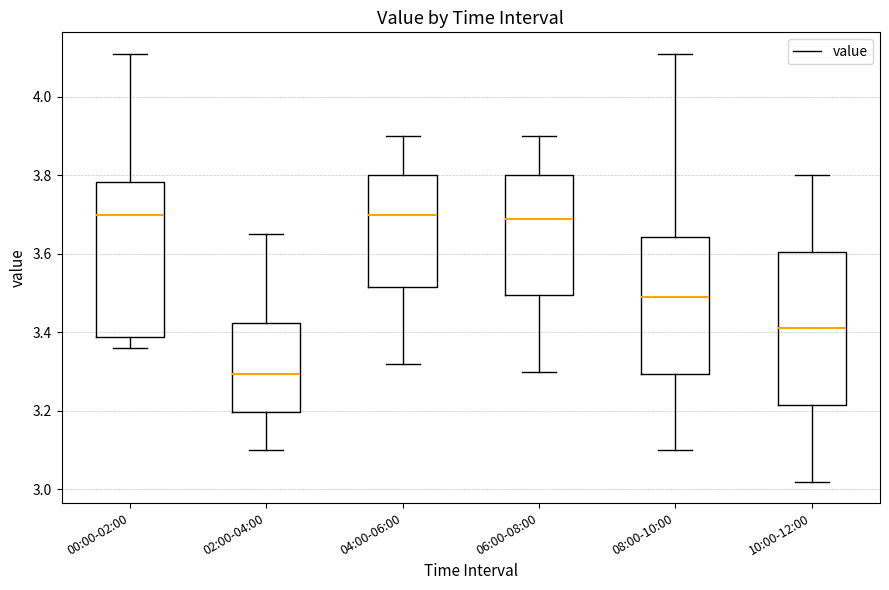

Reading left to right, transcribe this box plot: for each box, give where its median line is, the range the box spans, and where its two whiskers end, as read against the y-axis. The values are not printed on the chart, so give them approximately, as read against the axis.

00:00-02:00: median 3.70, box 3.38 to 3.78, whiskers 3.36 to 4.12
02:00-04:00: median 3.30, box 3.20 to 3.42, whiskers 3.10 to 3.66
04:00-06:00: median 3.70, box 3.52 to 3.80, whiskers 3.32 to 3.90
06:00-08:00: median 3.70, box 3.50 to 3.80, whiskers 3.30 to 3.90
08:00-10:00: median 3.50, box 3.30 to 3.64, whiskers 3.10 to 4.12
10:00-12:00: median 3.42, box 3.22 to 3.60, whiskers 3.02 to 3.80